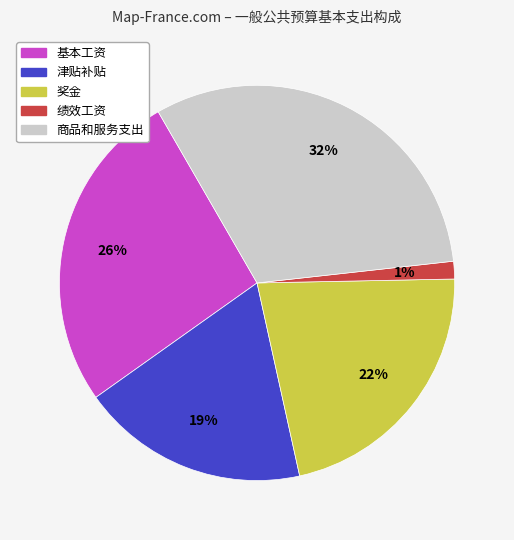

Is there any slice that represents more than half of the pie?

No